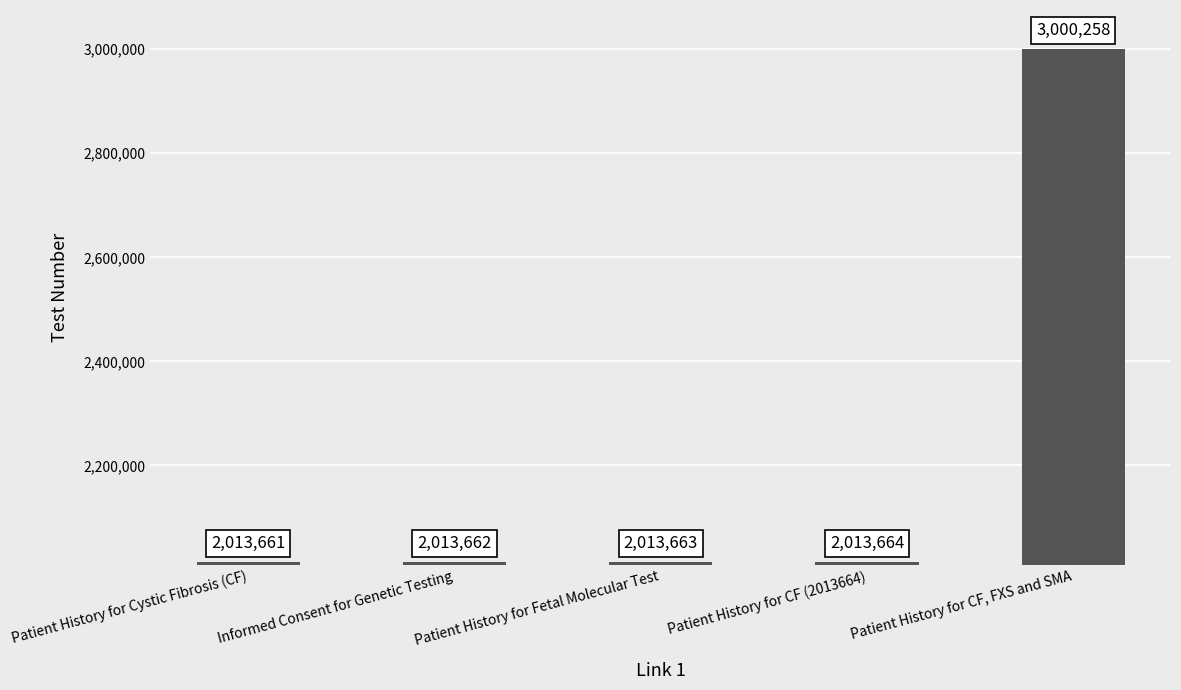

What is the label of the 4th bar from the right?

Informed Consent for Genetic Testing